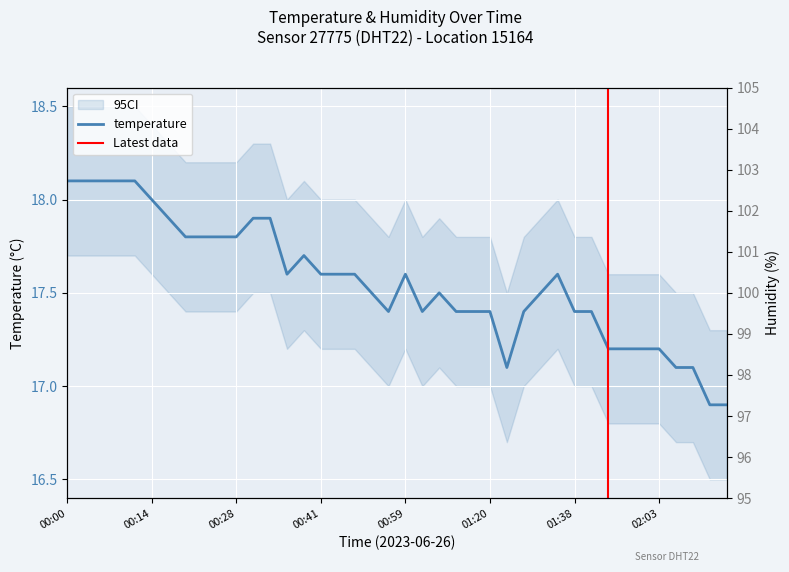

Reading left to right, transcribe all the data shown in this chart.

00:00=18.1	00:03=18.1	00:06=18.1	00:08=18.1	00:11=18.1	00:14=18.0	00:17=17.9	00:19=17.8	00:22=17.8	00:25=17.8	00:28=17.8	00:30=17.9	00:33=17.9	00:36=17.6	00:39=17.7	00:41=17.6	00:44=17.6	00:47=17.6	00:50=17.5	00:52=17.4	00:59=17.6	01:02=17.4	01:12=17.5	01:14=17.4	01:17=17.4	01:20=17.4	01:27=17.1	01:29=17.4	01:32=17.5	01:35=17.6	01:38=17.4	01:41=17.4	01:51=17.2	01:54=17.2	02:01=17.2	02:03=17.2	02:06=17.1	02:09=17.1	02:12=16.9	02:14=16.9